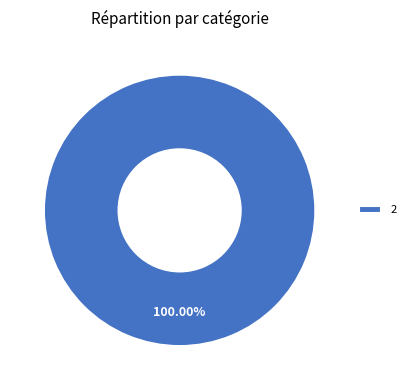

What percentage is the 2 slice, to the nearest percent?

100%